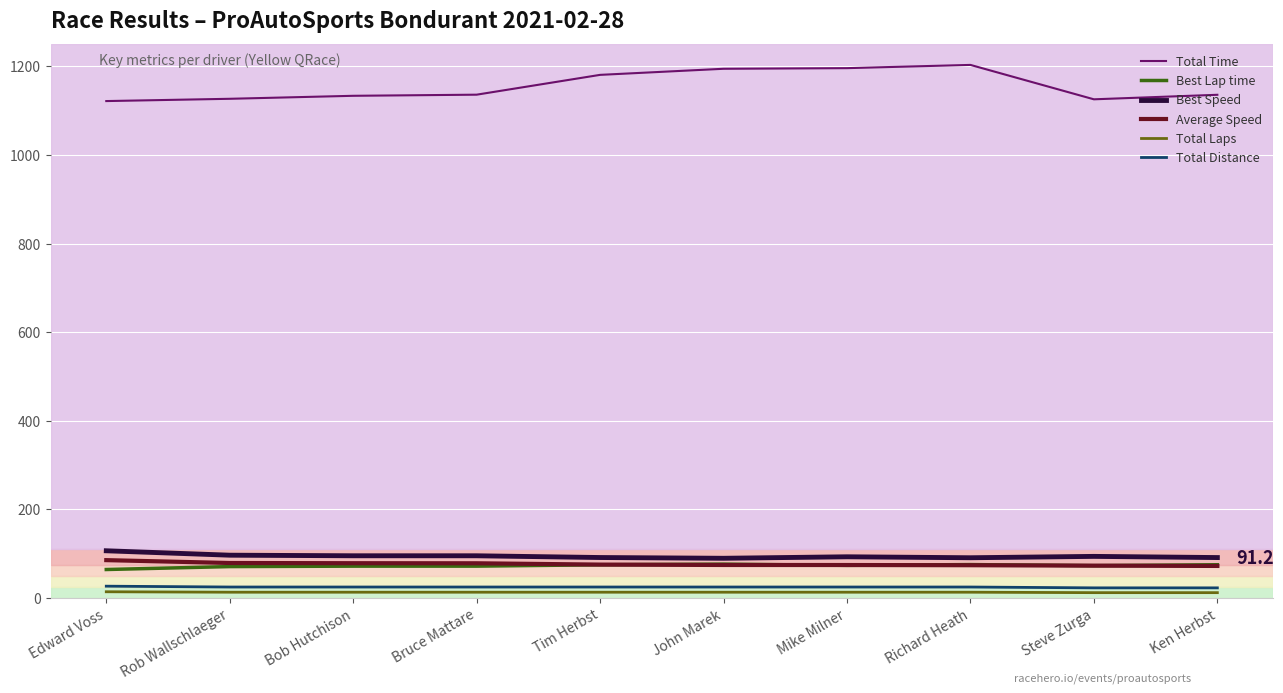

What is the minimum value for Average Speed?

72.3